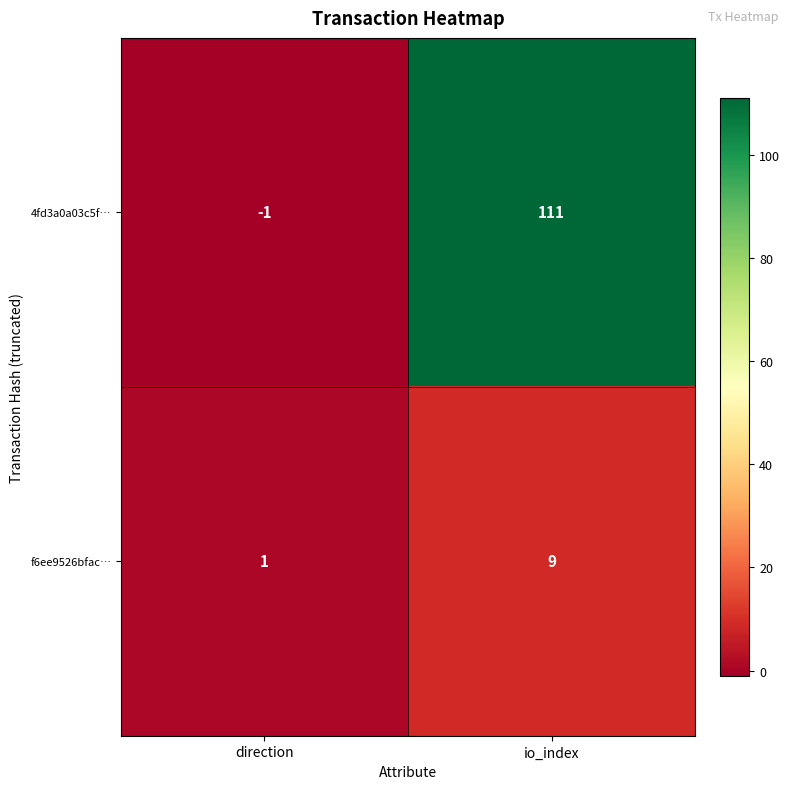

List the series in order of their peak value, lowest first.

f6ee9526bfac…, 4fd3a0a03c5f…